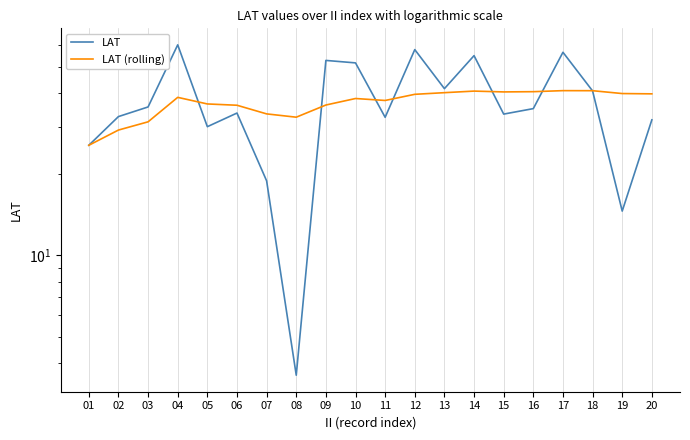

At how many categories does at least one series exceed 39?

12